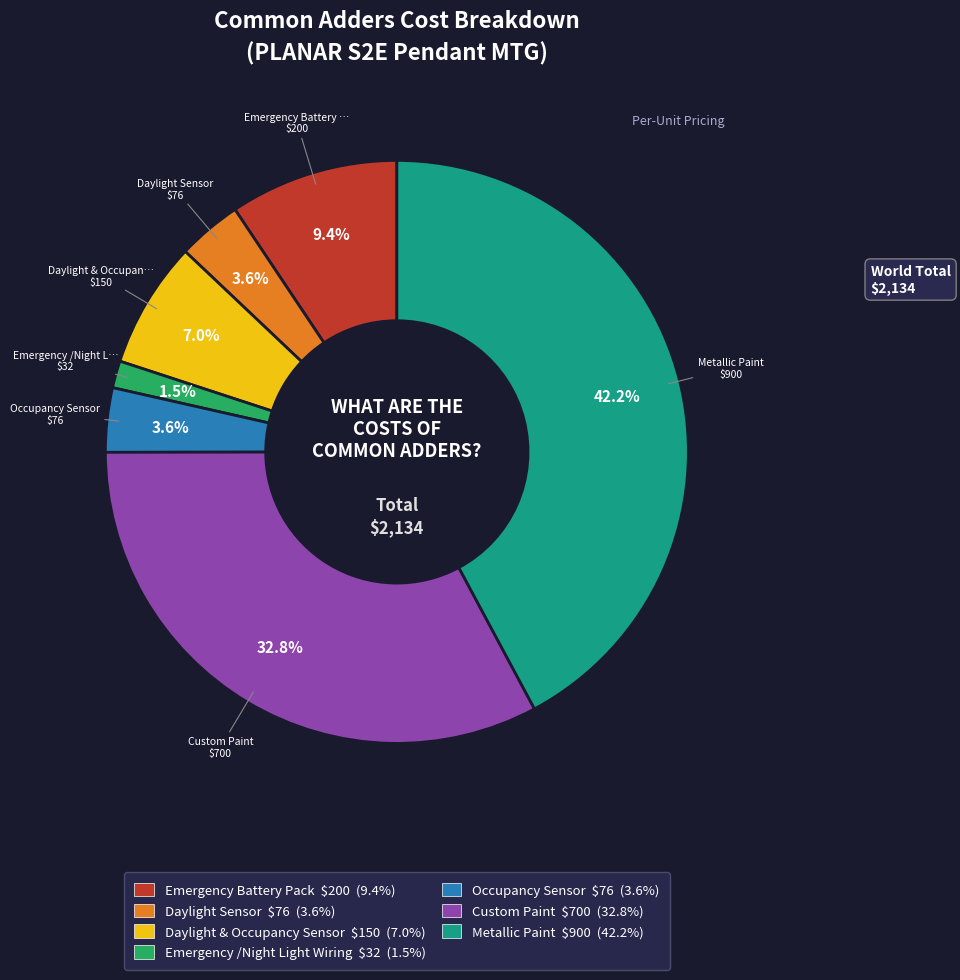

Between Metallic Paint and Emergency /Night Light Wiring, which is larger?

Metallic Paint